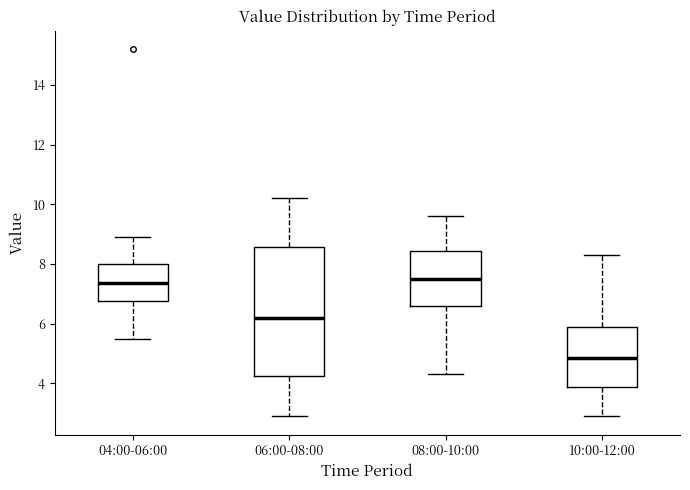

Where does the median line of the box for 06:00-08:00 sit on the y-axis? The values are not printed on the chart, so give them approximately, as read against the axis.

6.2